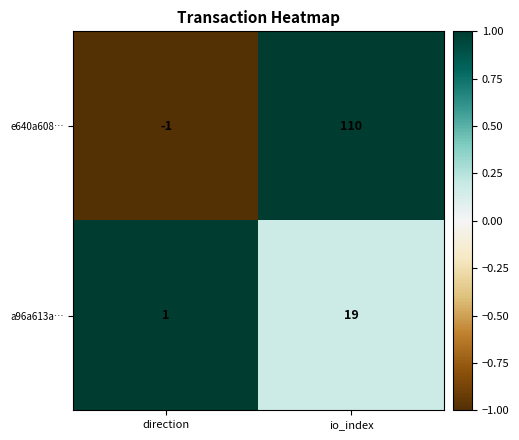

What is the approximate value of e640a608… at io_index, to the nearest 10?

110